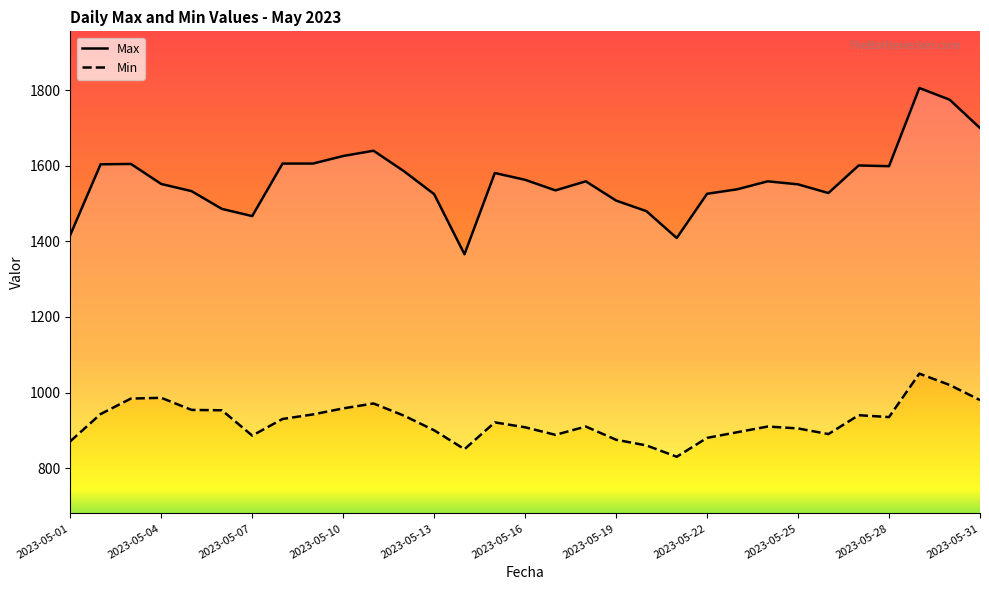

How many distinct data groups are displayed?

2